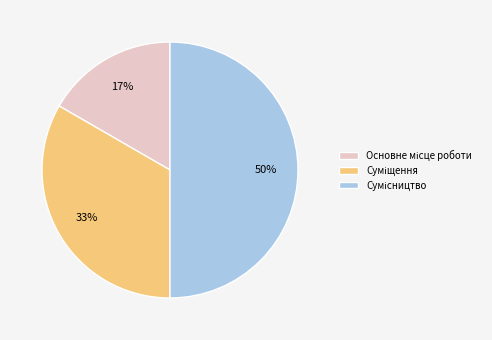

To the nearest percent, what is the difference between the largest and smallest slice percentages?

33%